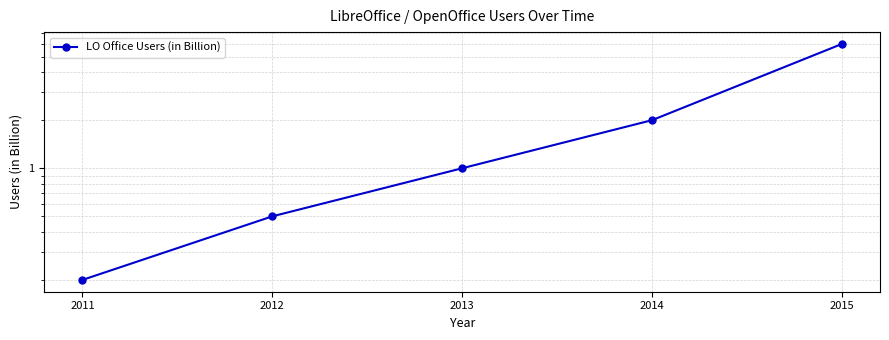

Which has a higher value, 2014 or 2011?

2014